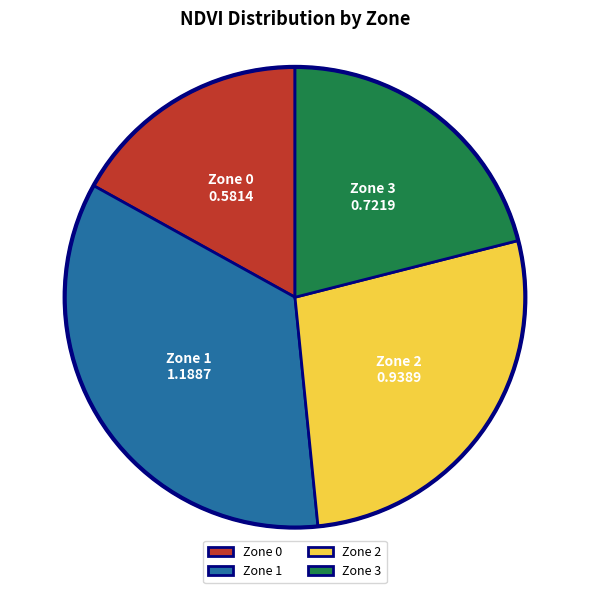

Is the sum of Zone 1 and Zone 0 greater than half?

Yes